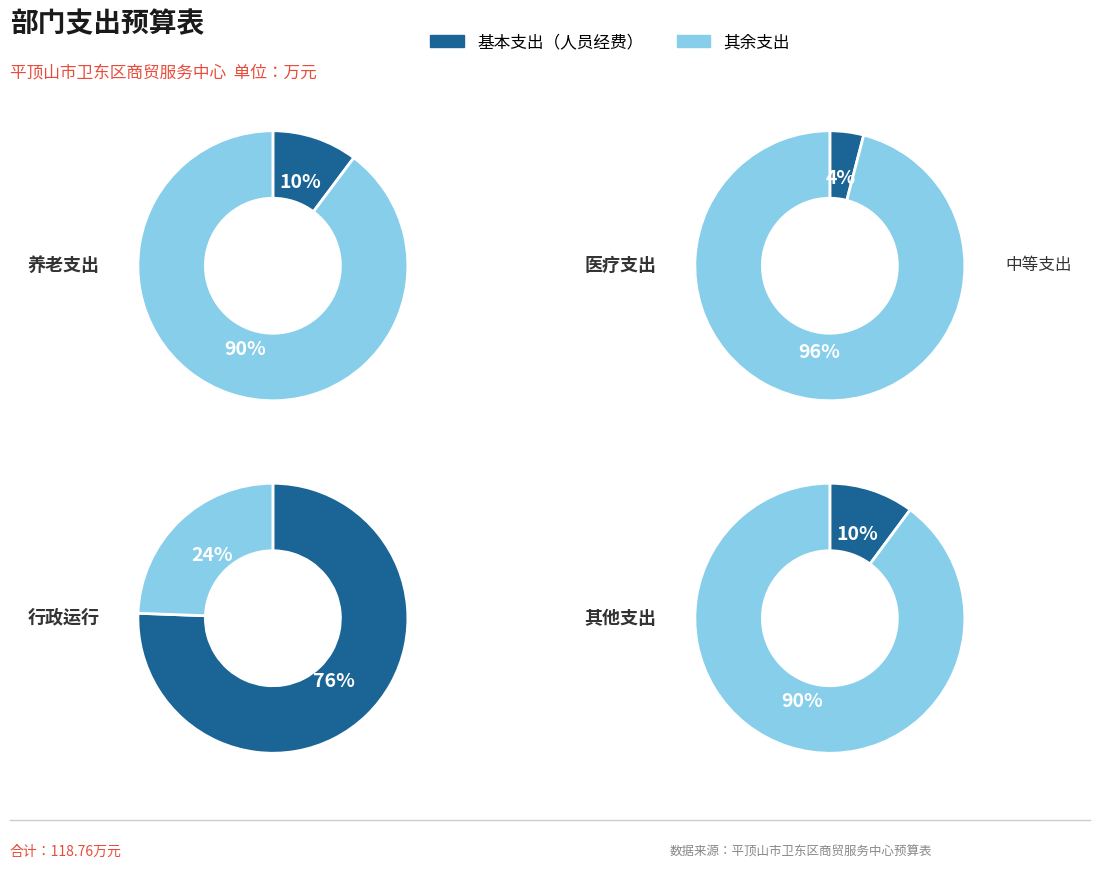

To the nearest percent, what portion does 事业单位医疗 represent?

4%